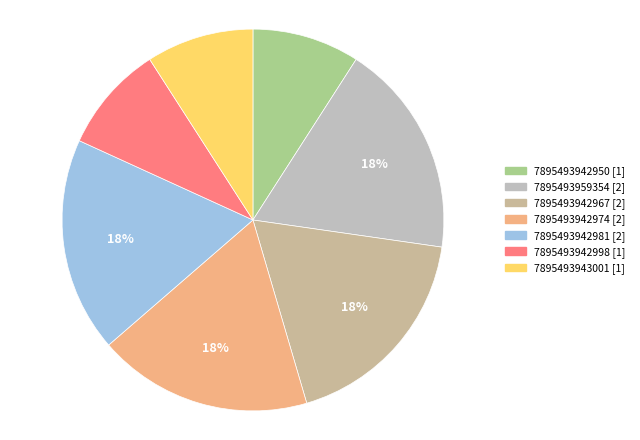

Does 7895493942981 account for over 50% of the chart?

No